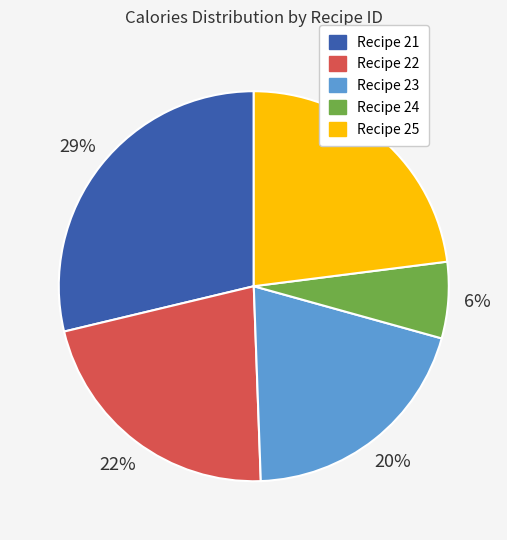

To the nearest percent, what is the average slice percentage?

20%